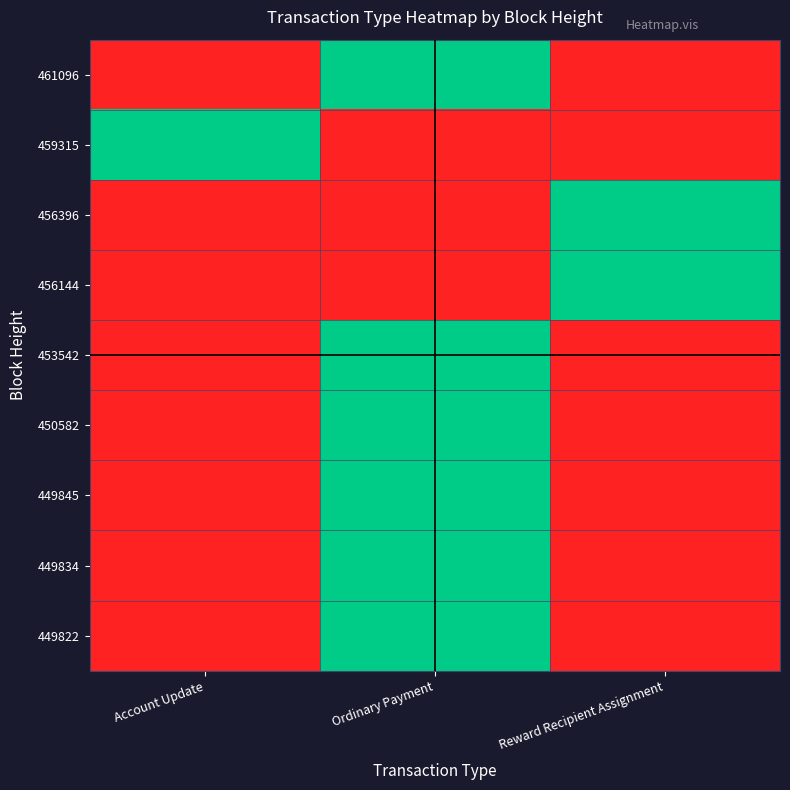

Which category has the highest value across all series?

Ordinary Payment